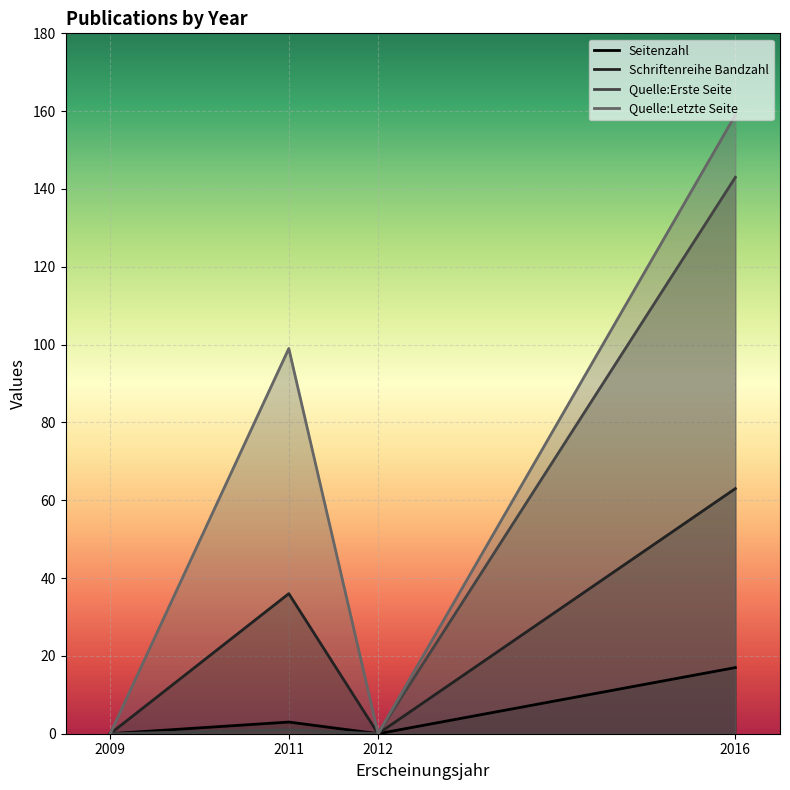

True or false: Seitenzahl and Quelle:Erste Seite cross at least once.

False